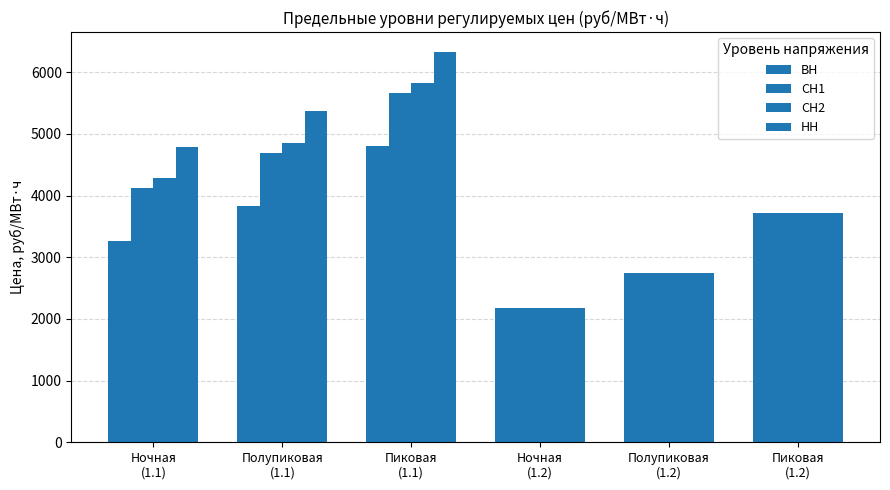

What is the maximum value shown in the chart?

6335.8